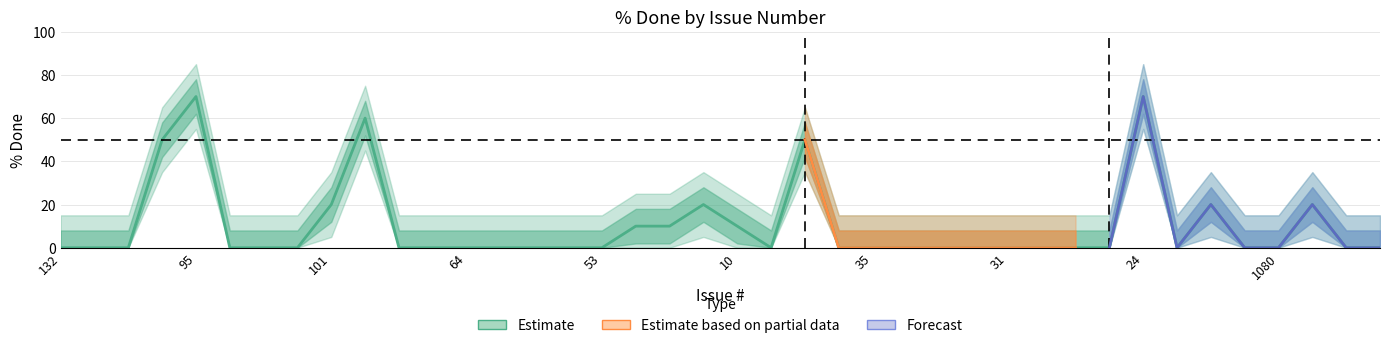

What is the lowest value of the upper series?

15